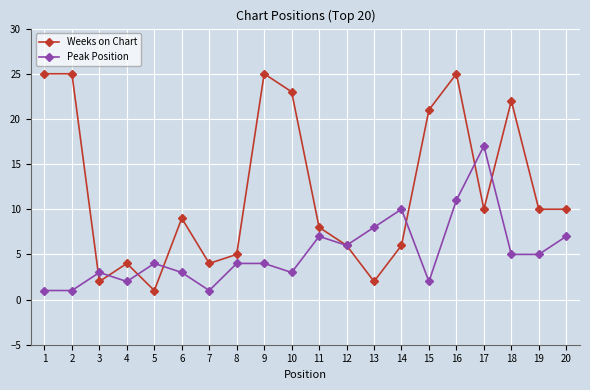

Is it true that Peak Position equals 12 at 12?

False